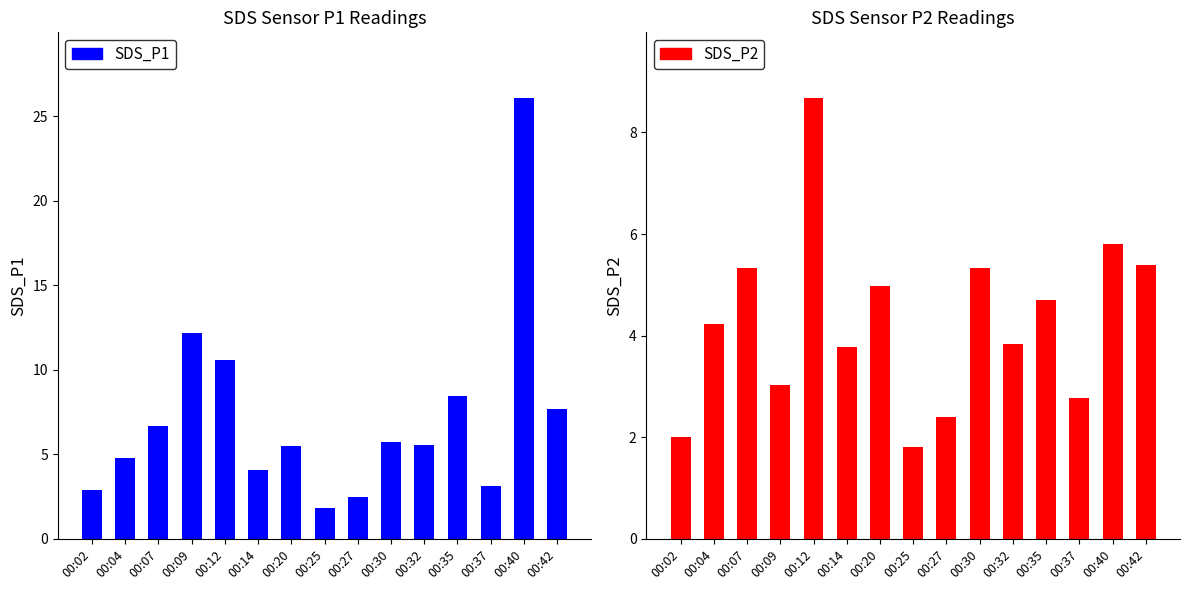

Is it true that SDS_P1 equals 4.1 at 00:14?

True